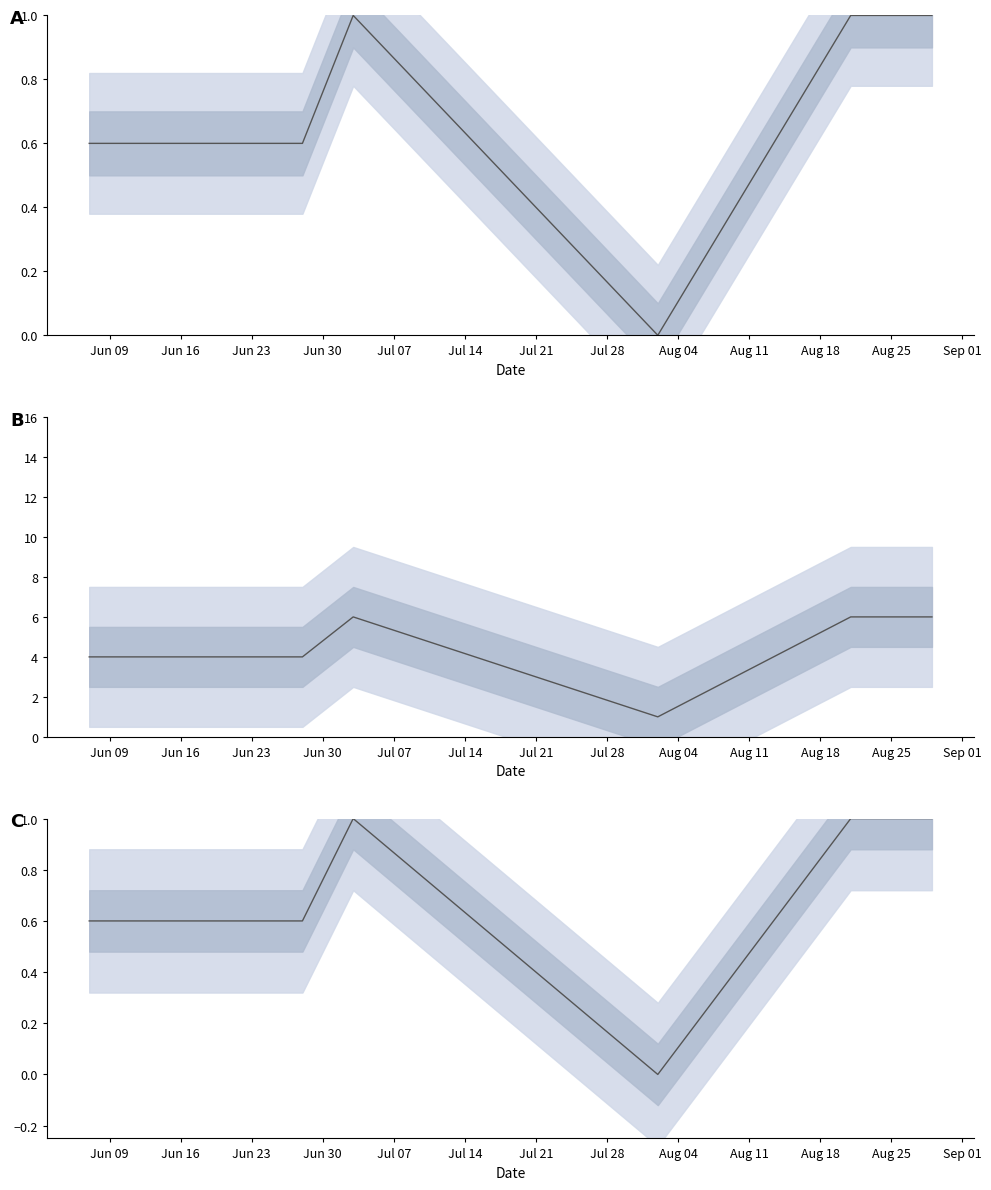

How many values are above zero?

5